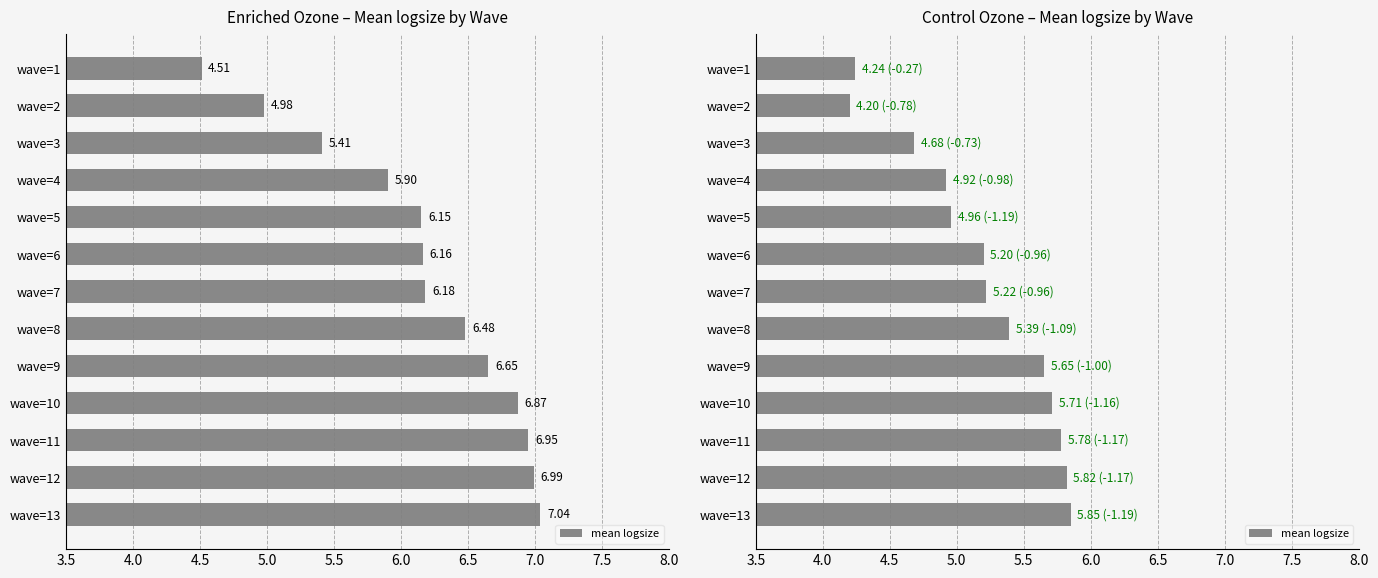

What position from the left is 7.0?

8